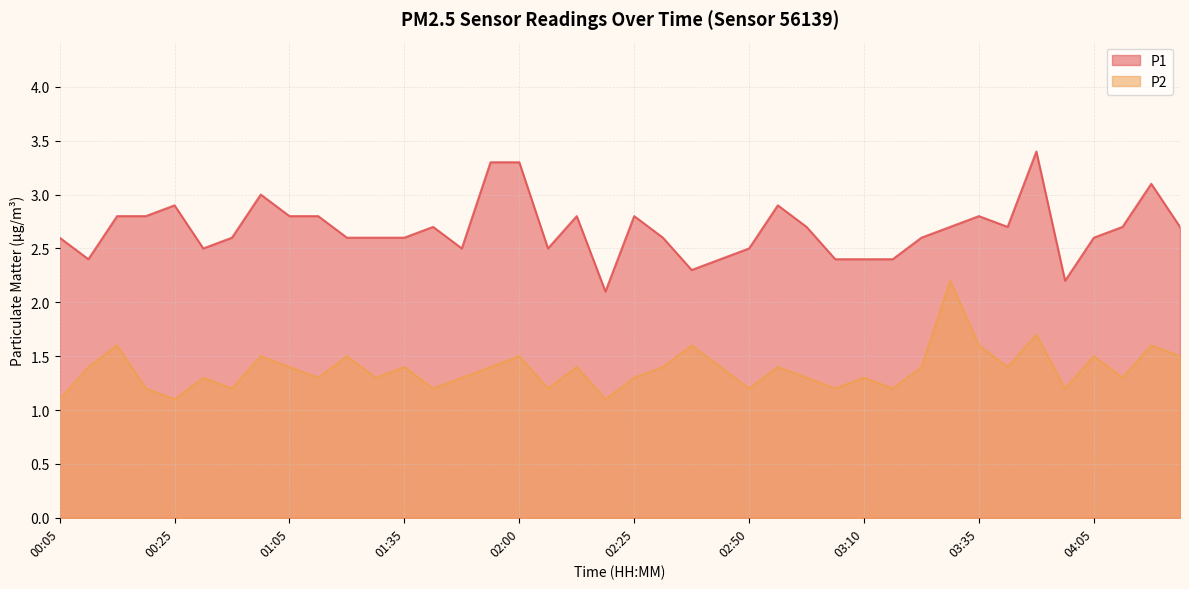

True or false: P2 and P1 intersect in this chart.

False